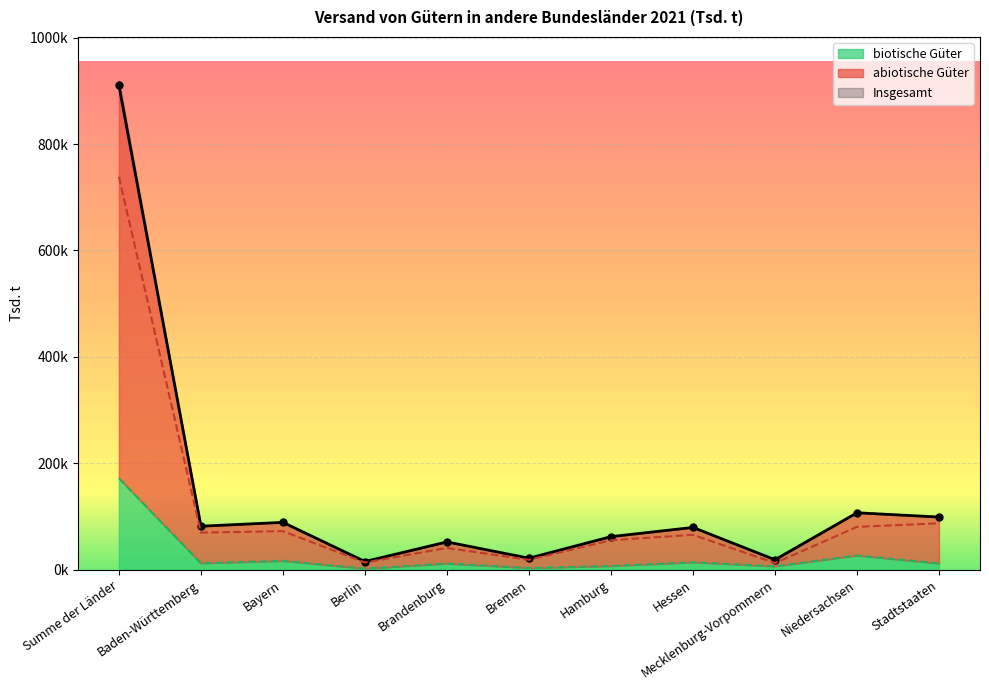

Is it true that biotische Güter equals 1916.7 at Bremen?

False